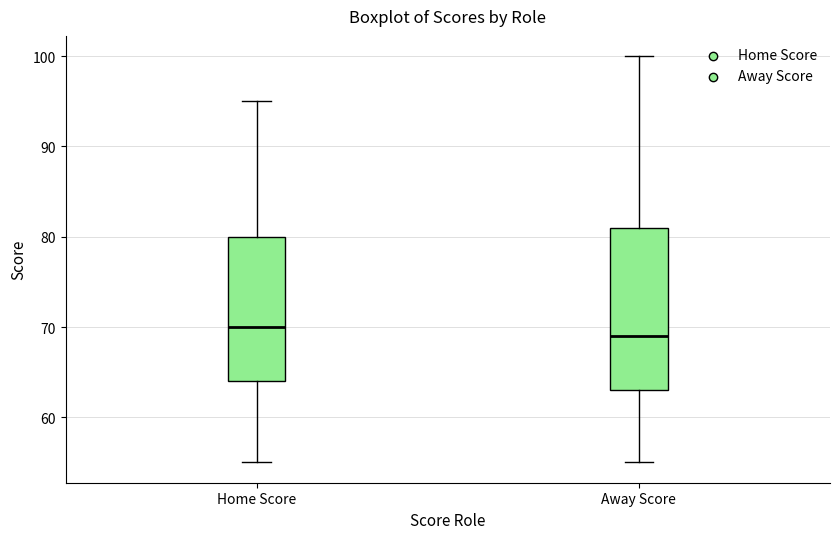

Where is the upper edge of the box for Home Score on the y-axis? The values are not printed on the chart, so give them approximately, as read against the axis.

80